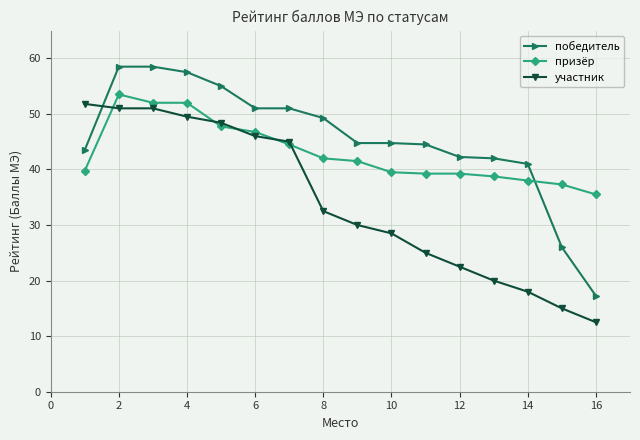

Which series has the largest range (max minus min)?

победитель